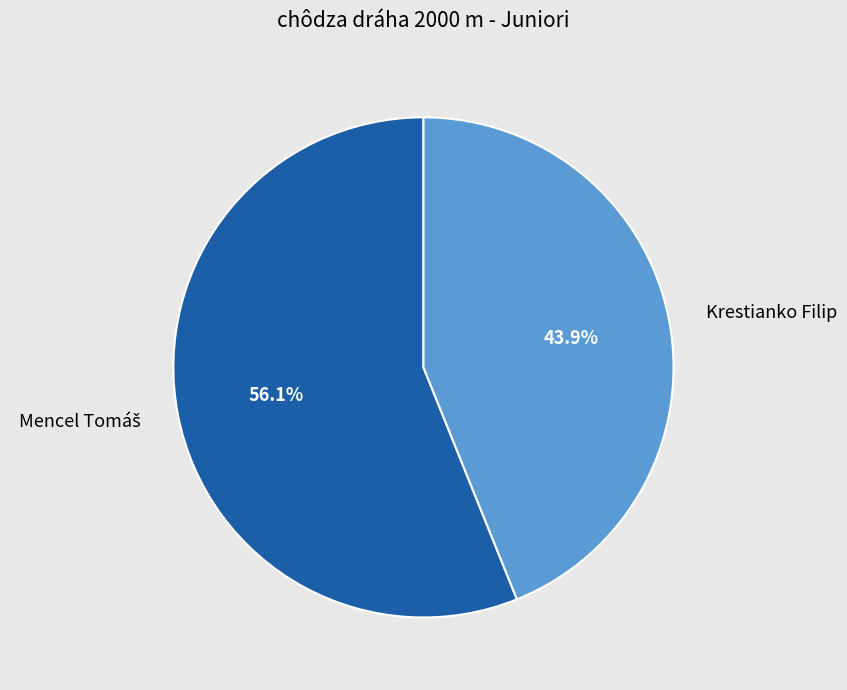

To the nearest percent, what is the difference between the largest and smallest slice percentages?

12%